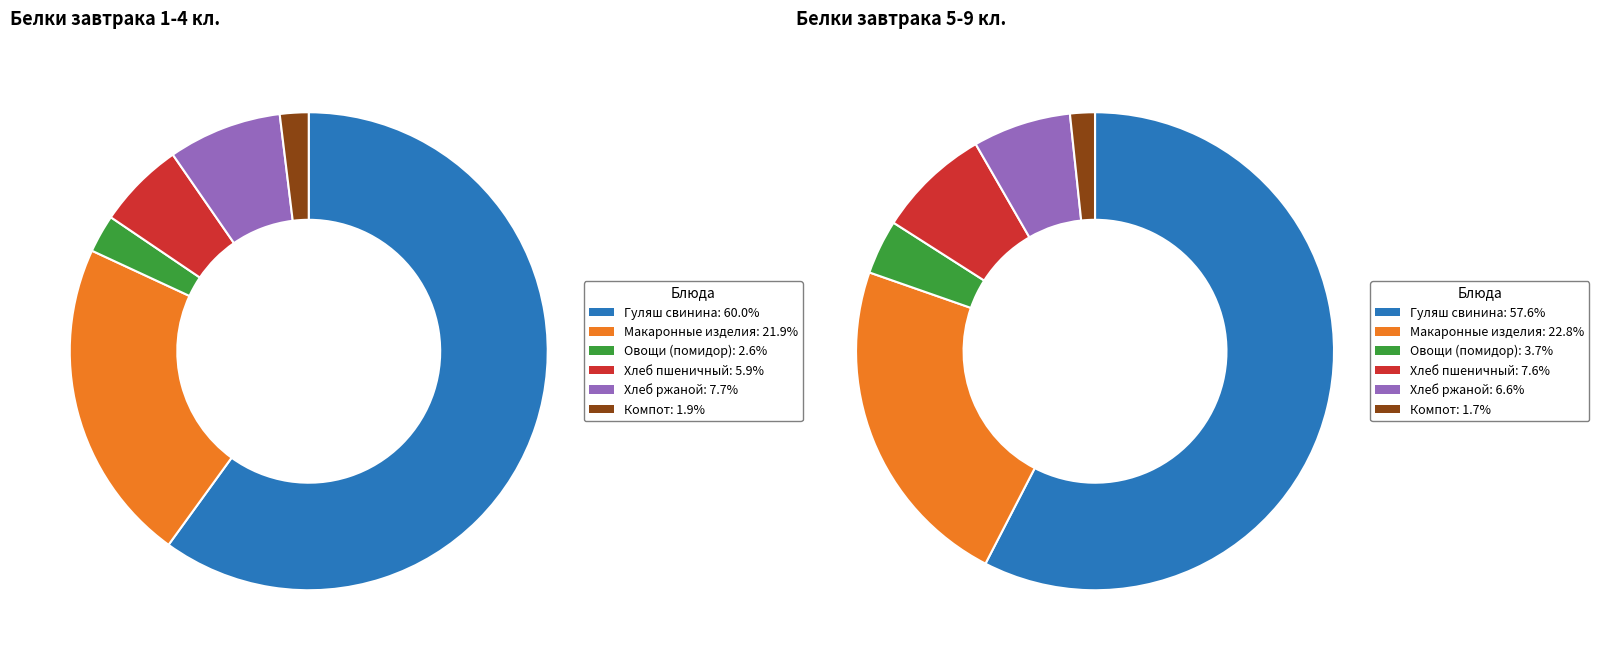

What percentage is NOT represented by Хлеб пшеничный (1-4 кл.)?

94.1%